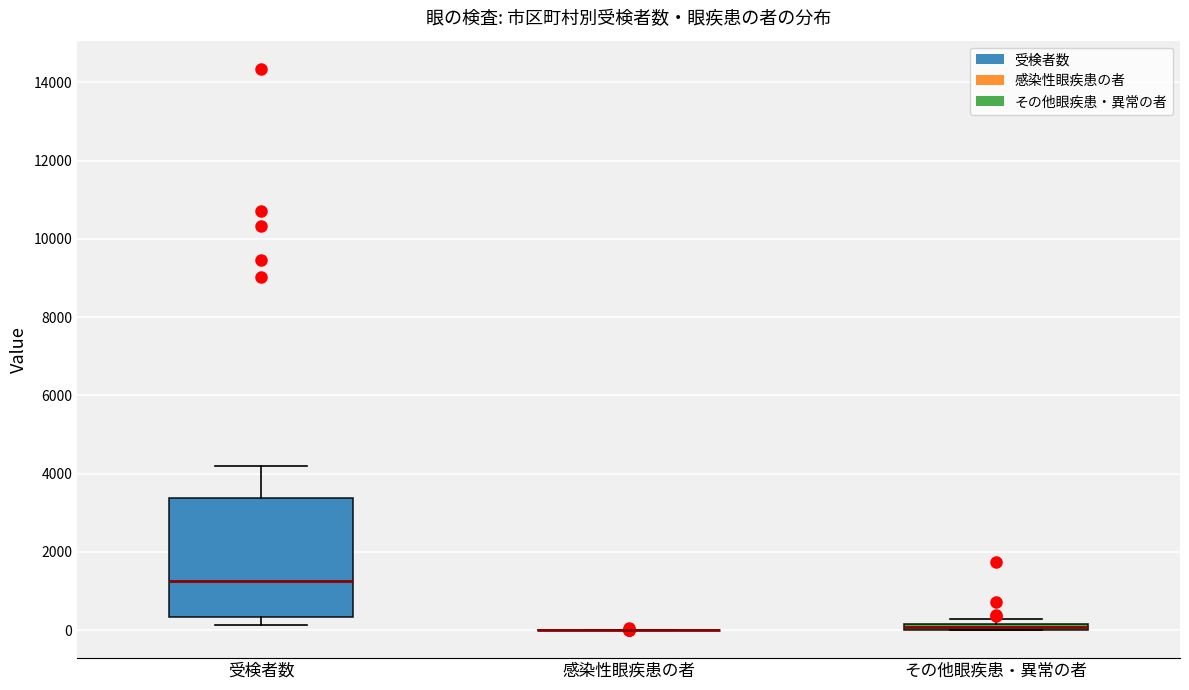

Comparing the boxes themselves (not the whiskers), which one is the tallest?

受検者数